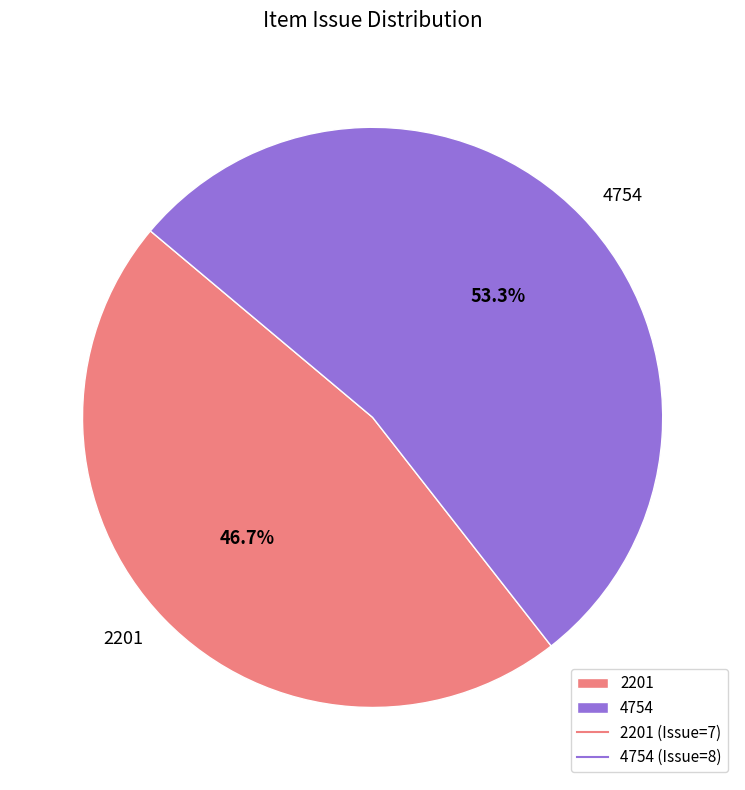

Rank the categories by value from highest to lowest.

4754, 2201